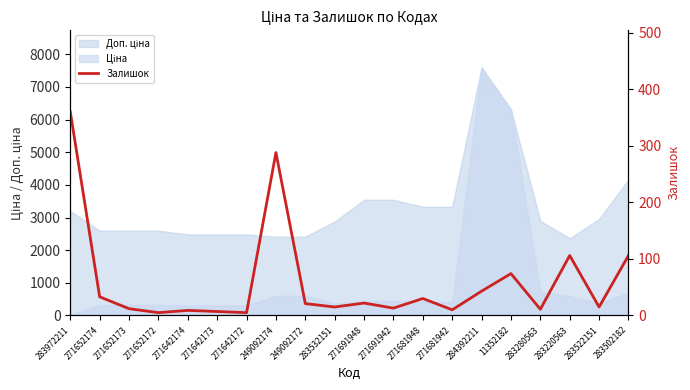

How many data points are above 21?

9